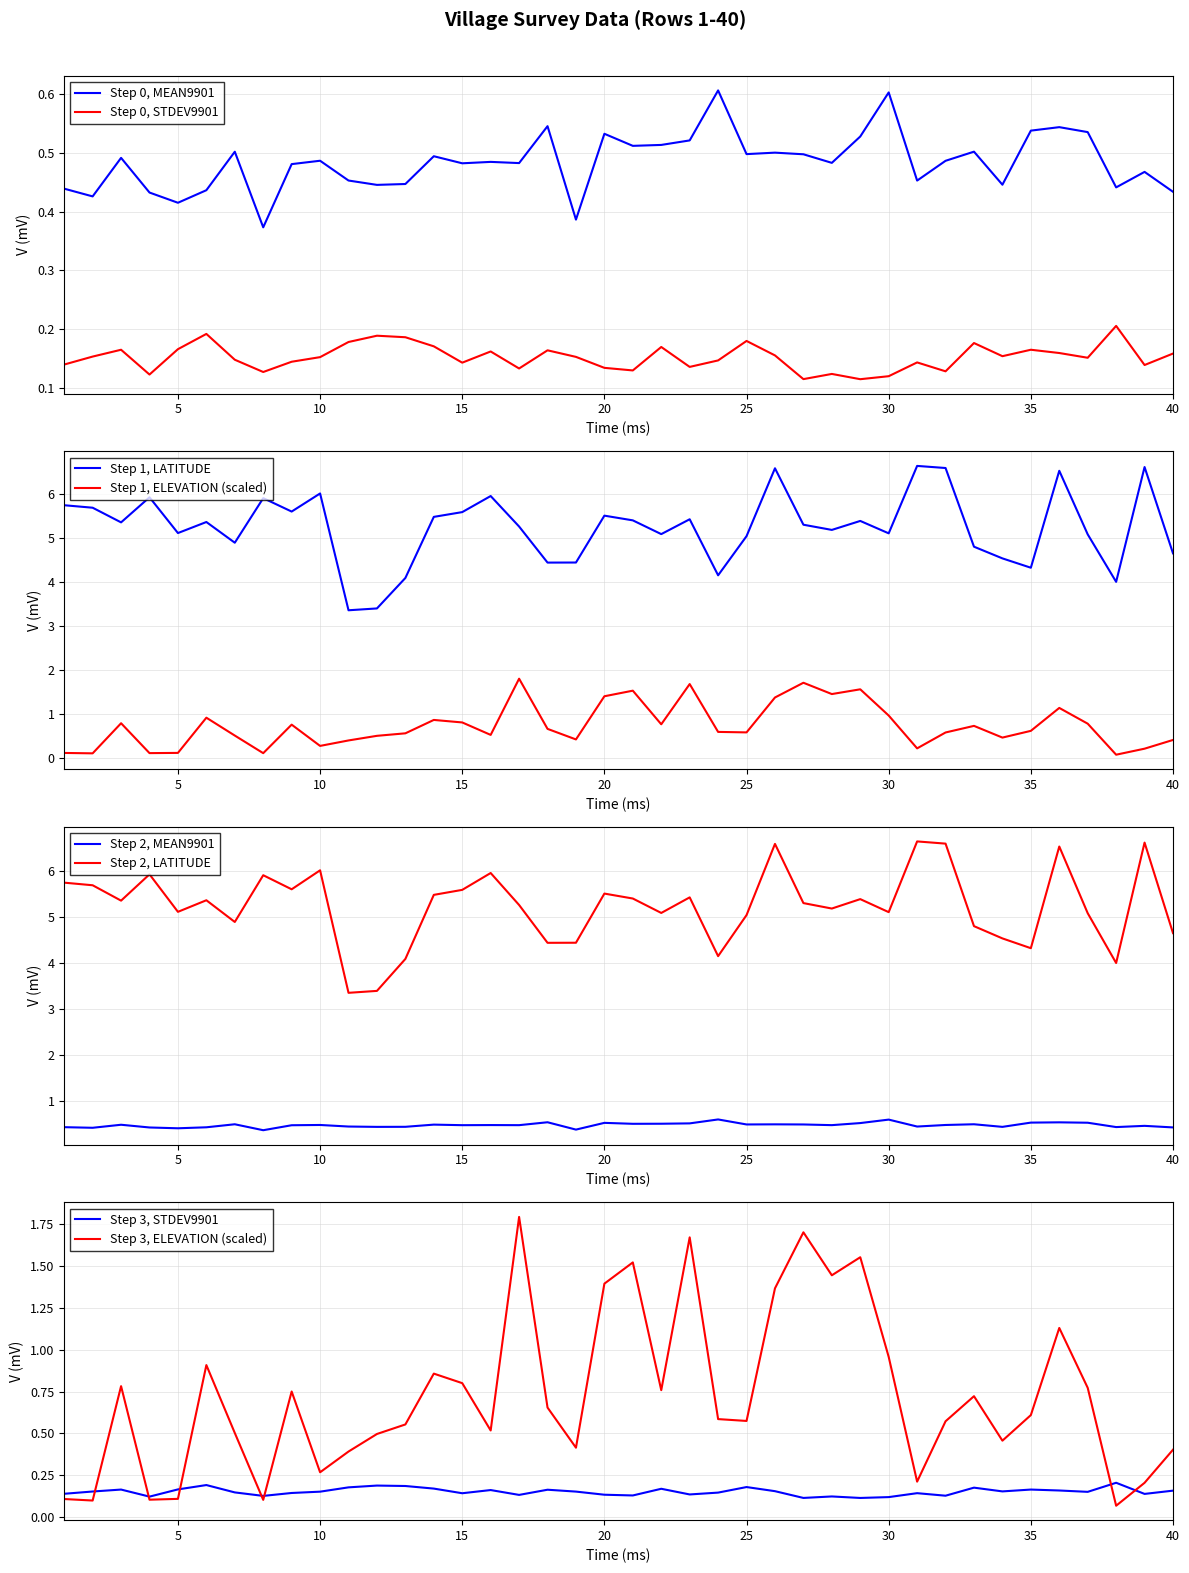

At which category is the sum across all series the highest?

26